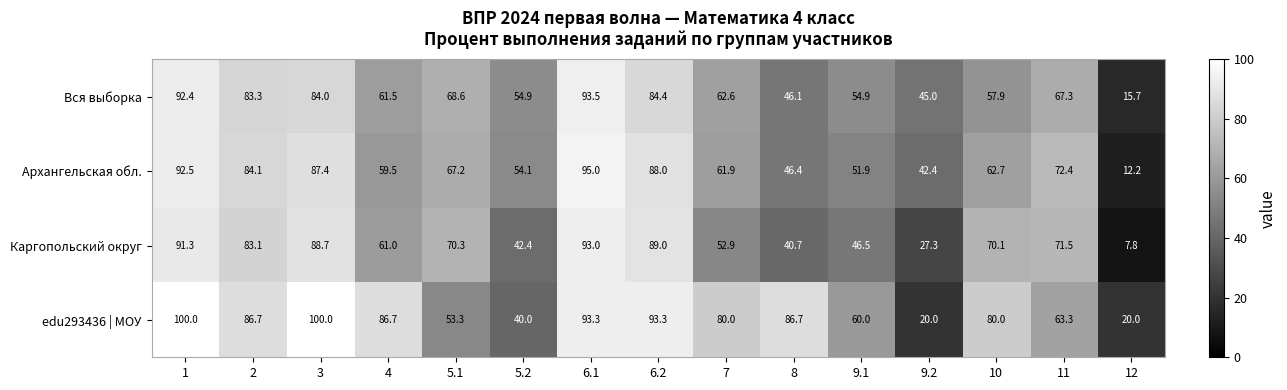

What is the difference between the maximum and second lowest values in the edu293436 | МОУ series?

80.0